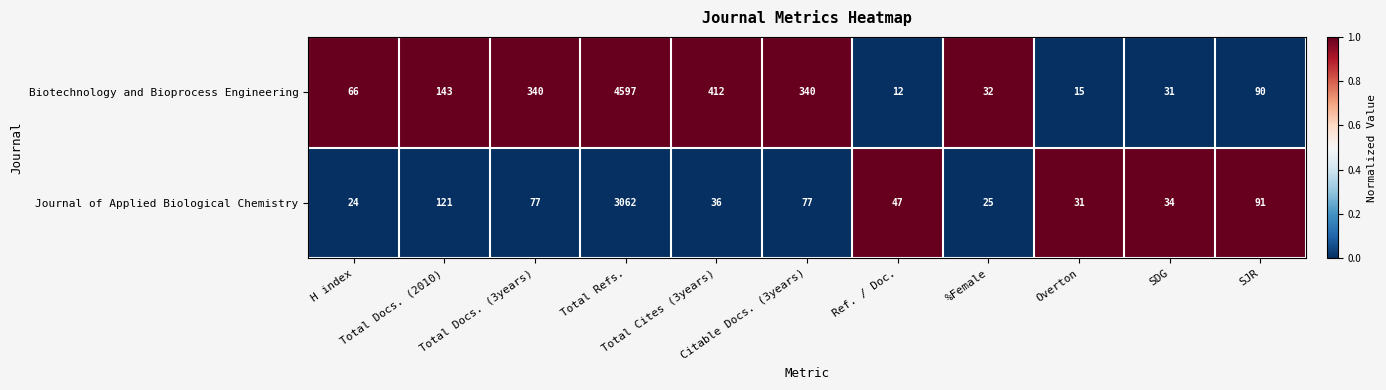

Which series has the largest total across all categories?

Biotechnology and Bioprocess Engineering